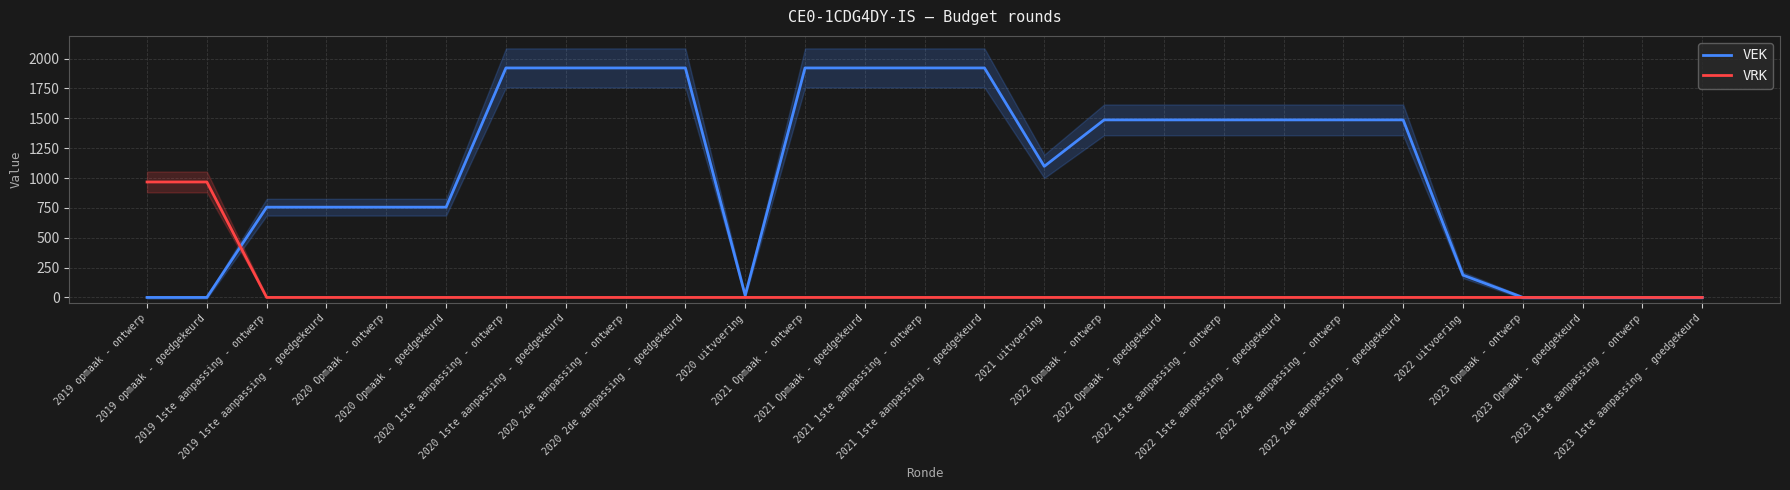

At which category is the sum across all series the highest?

2020 1ste aanpassing - ontwerp